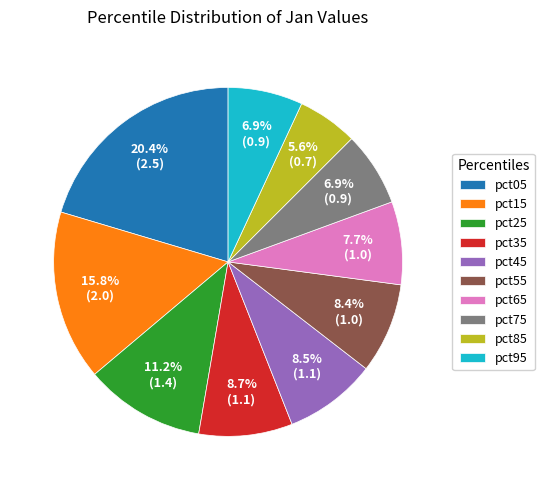

How many segments does this pie chart have?

10